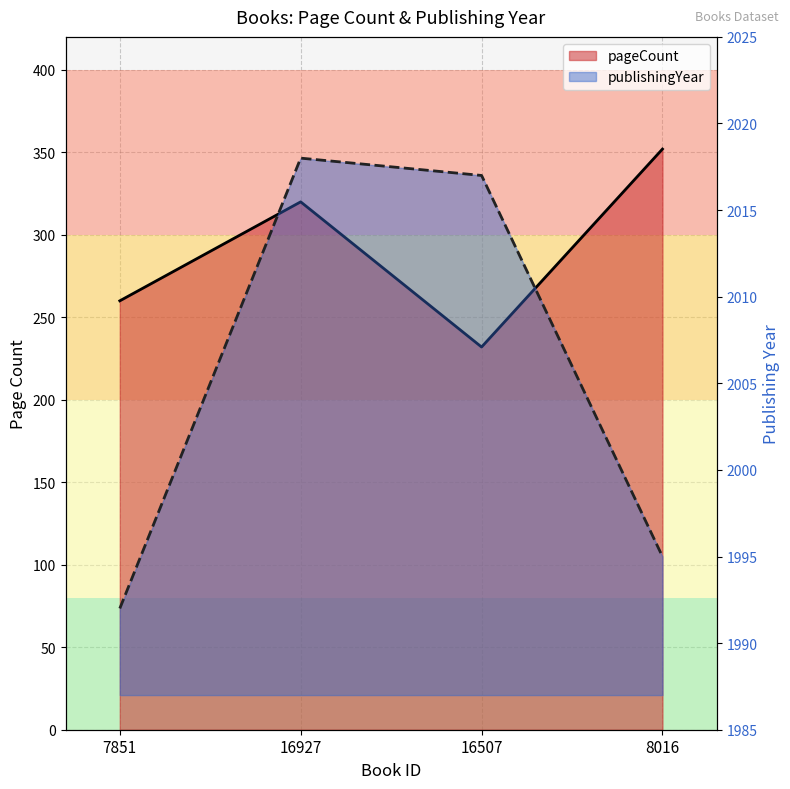

At how many categories does at least one series exceed 322?

4